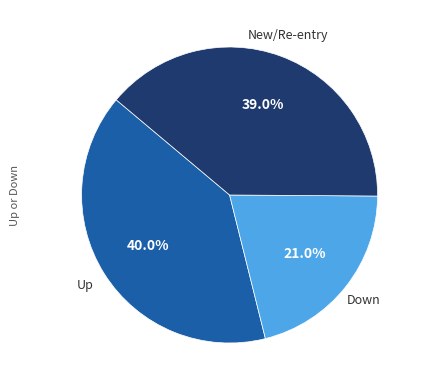

Does any single category account for the majority?

No